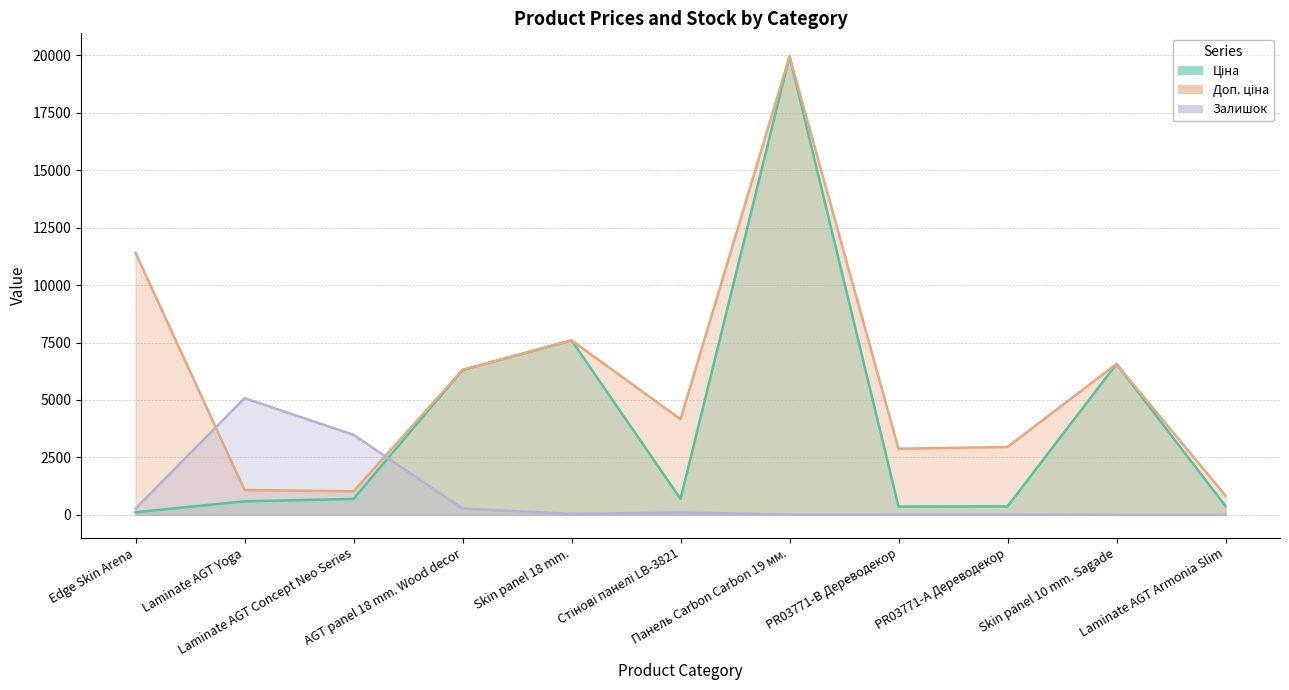

Between which two adjacent categories do Ціна and Залишок first intersect?

Laminate AGT Concept Neo Series and AGT panel 18 mm. Wood decor